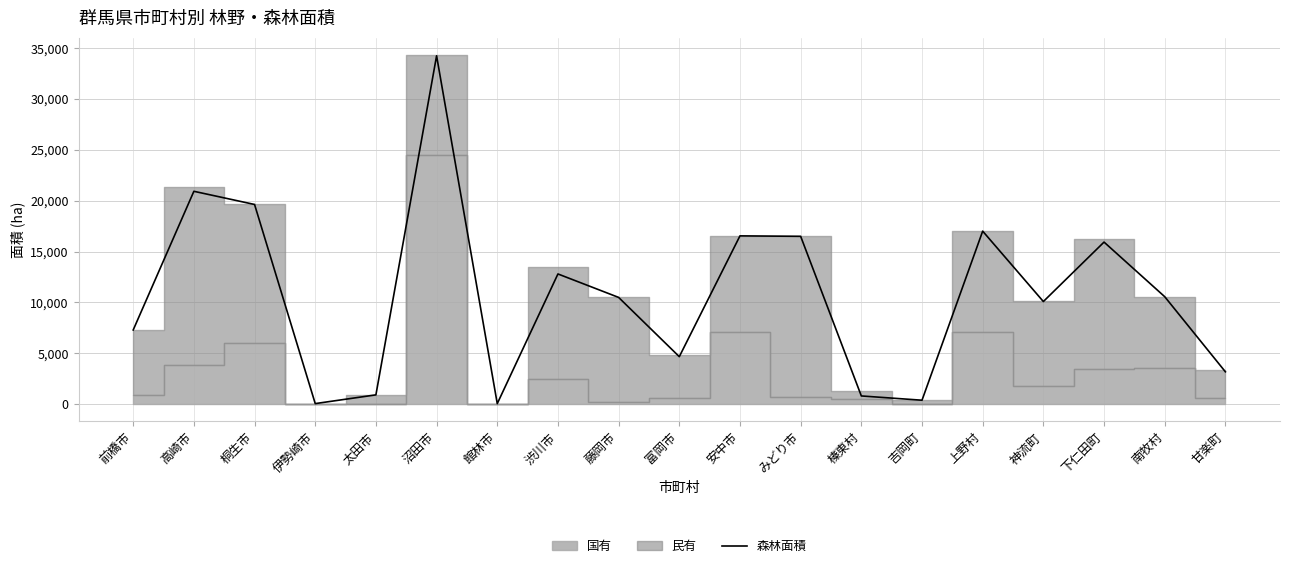

What is the label of the 14th point from the left?

吉岡町